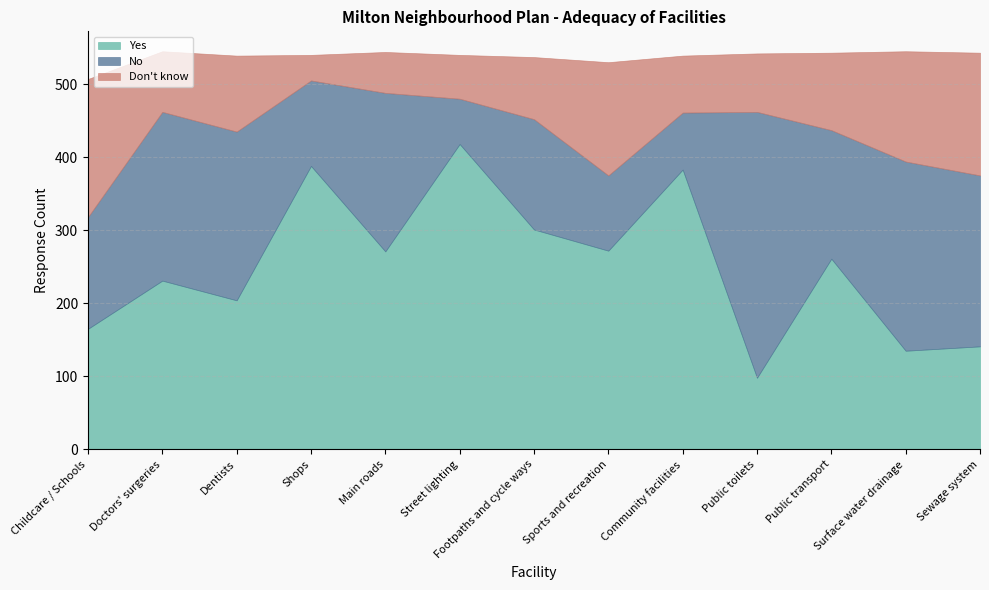

At how many categories does at least one series exceed 263?

7